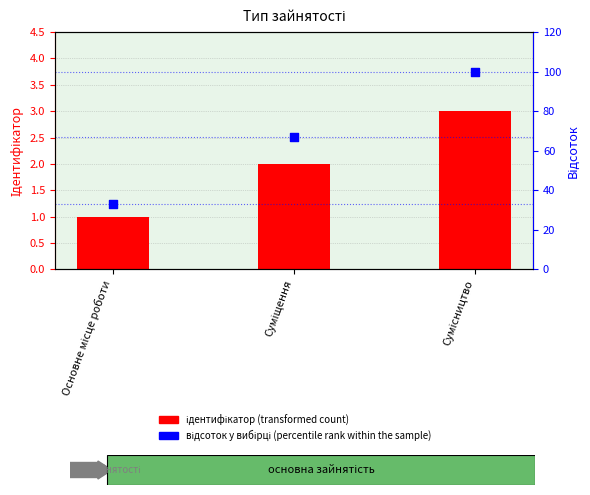

What are all the series names shown in the legend?

ідентифікатор (transformed count), відсоток у вибірці (percentile rank within the sample)